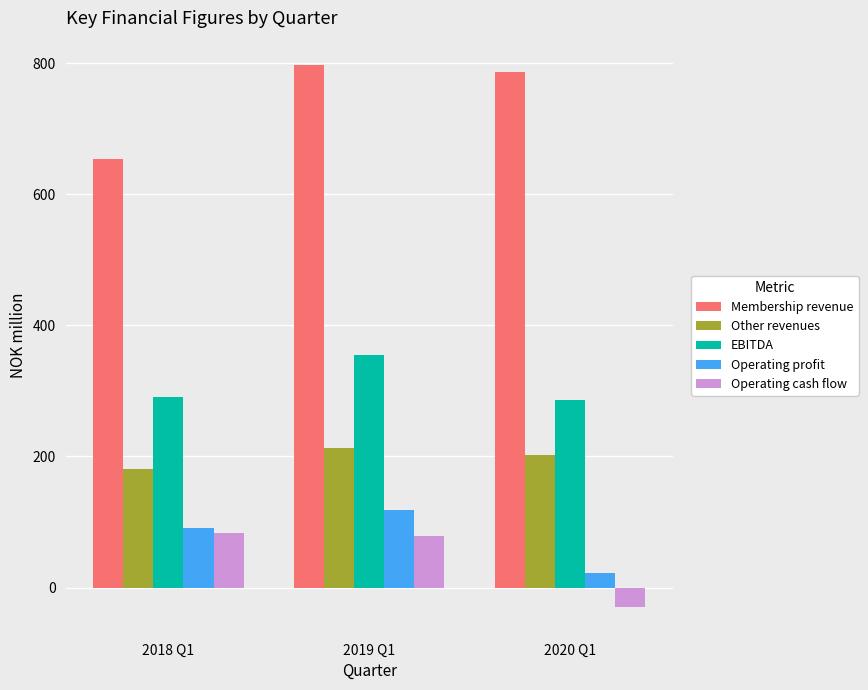

Does the chart contain any negative values?

Yes